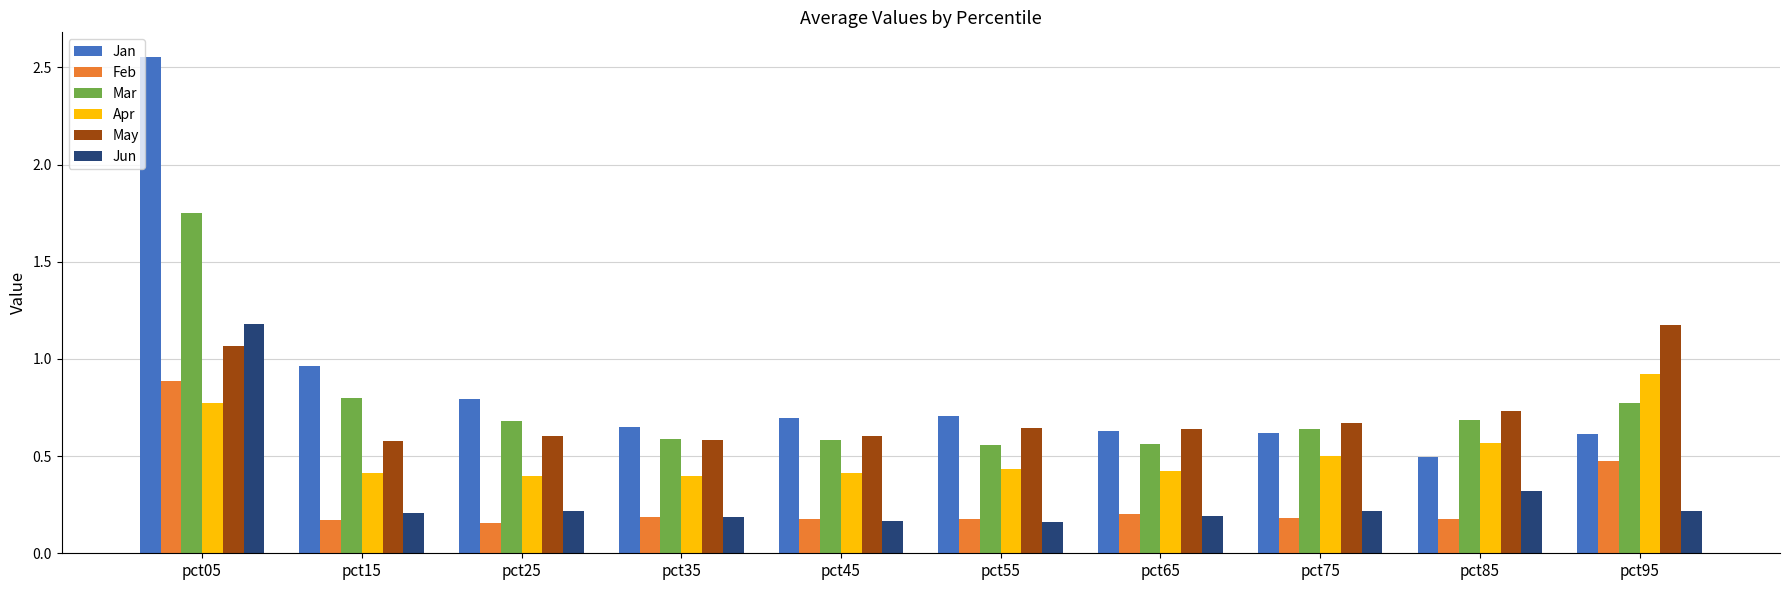

The value of Jan at pct35 is 0.9. True or false?

False